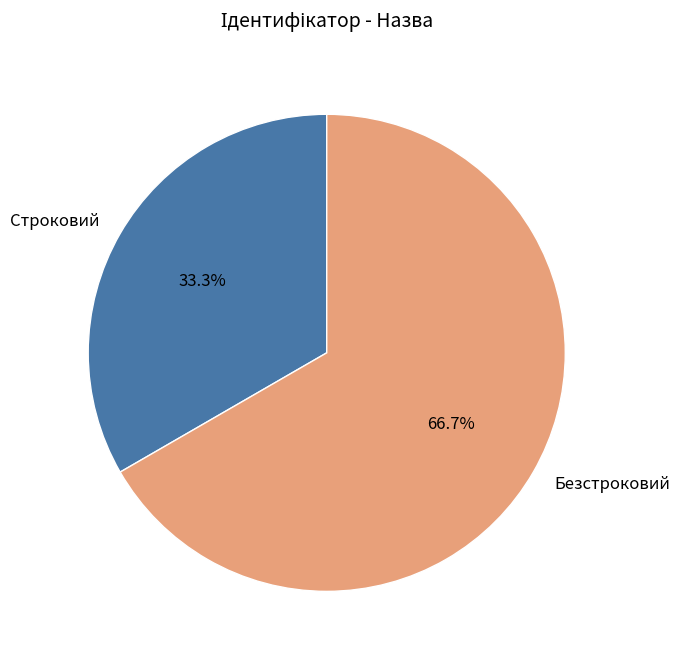

Is there any slice that represents more than half of the pie?

Yes